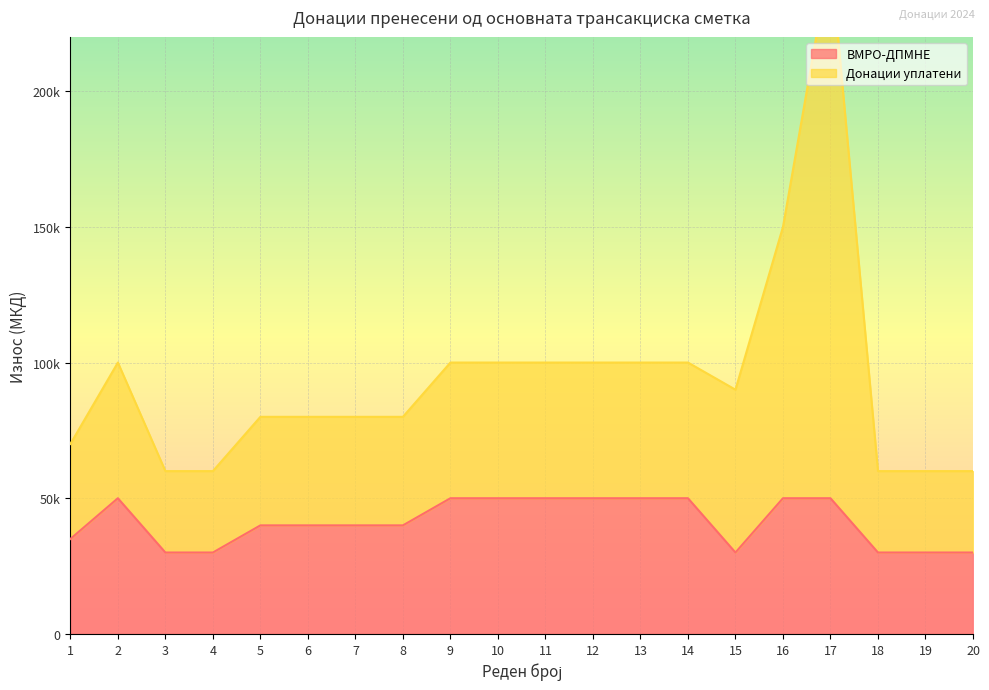

Does the chart display data point markers on the line(s)?

No